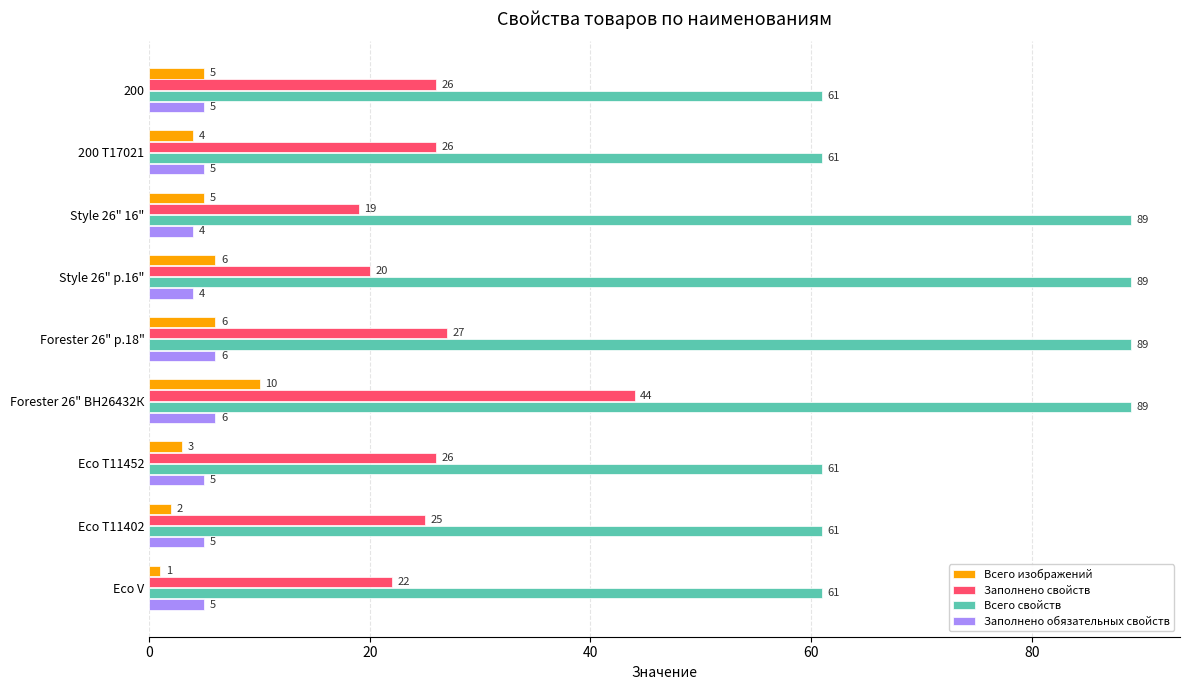

At which label does Заполнено свойств reach its minimum?

Style 26" 16"